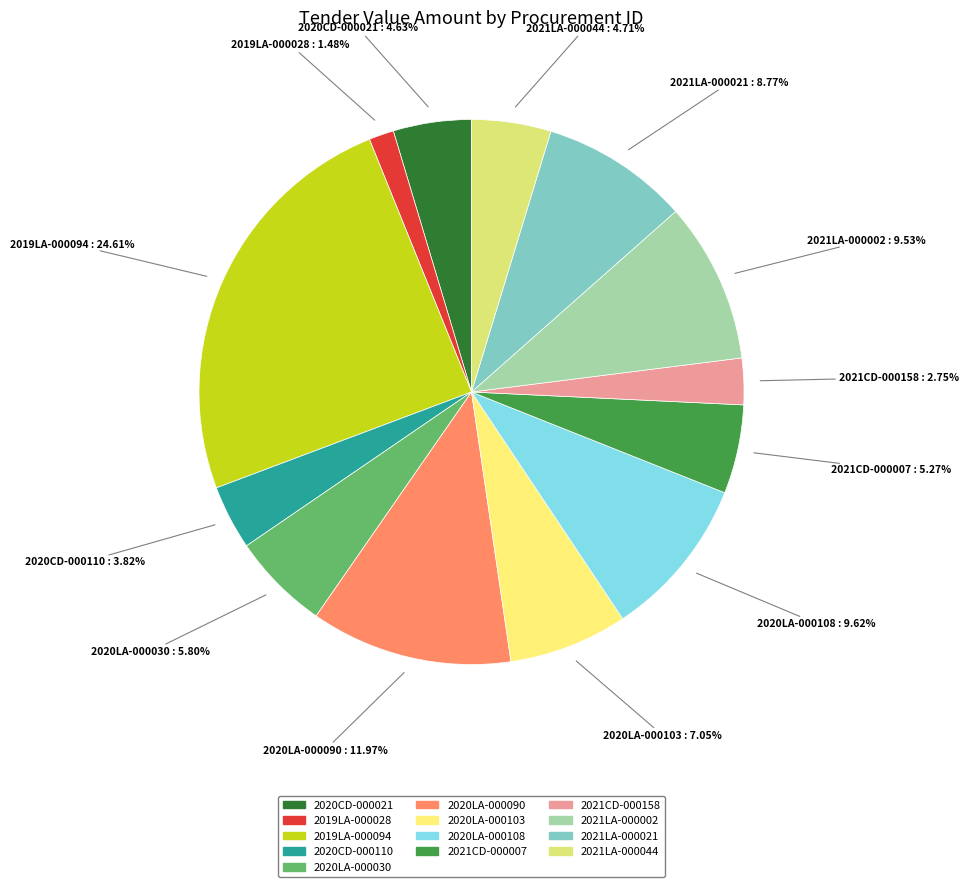

To the nearest percent, what is the difference between the 2021LA-000002 and 2020LA-000030 slice percentages?

4%